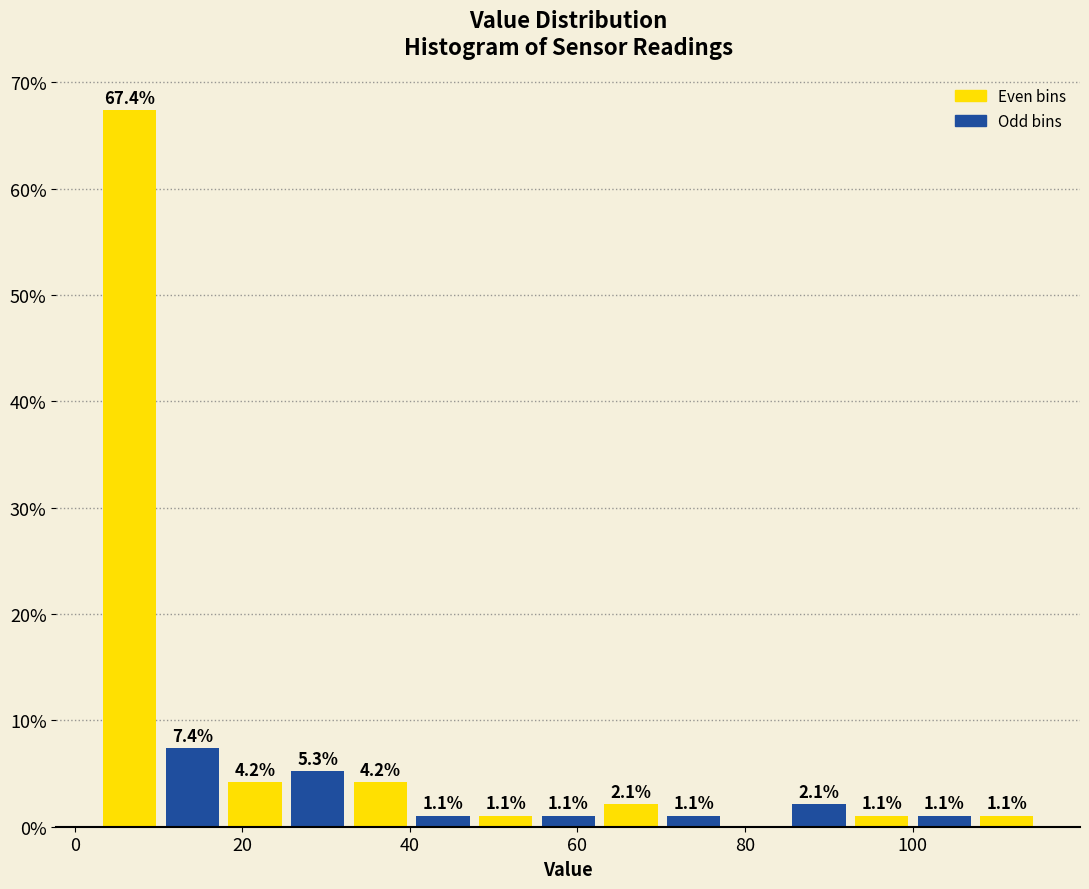

Around what value on the x-axis is the tallest bar? Give the approximate position of its centre, as read against the axis.

6